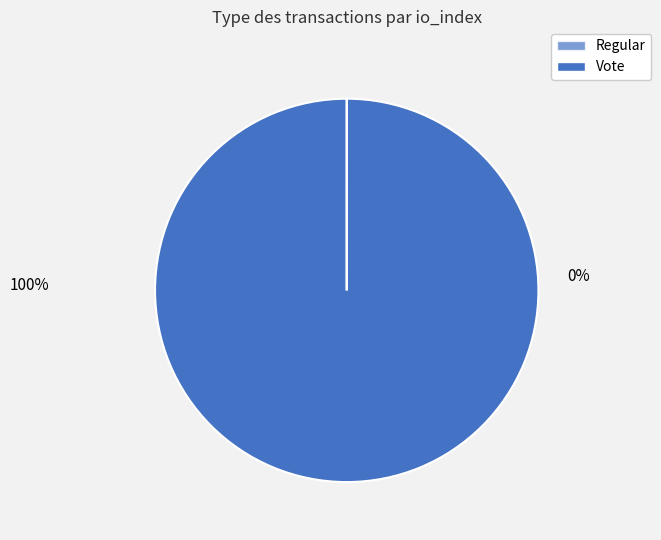

How many slices are in this pie chart?

2